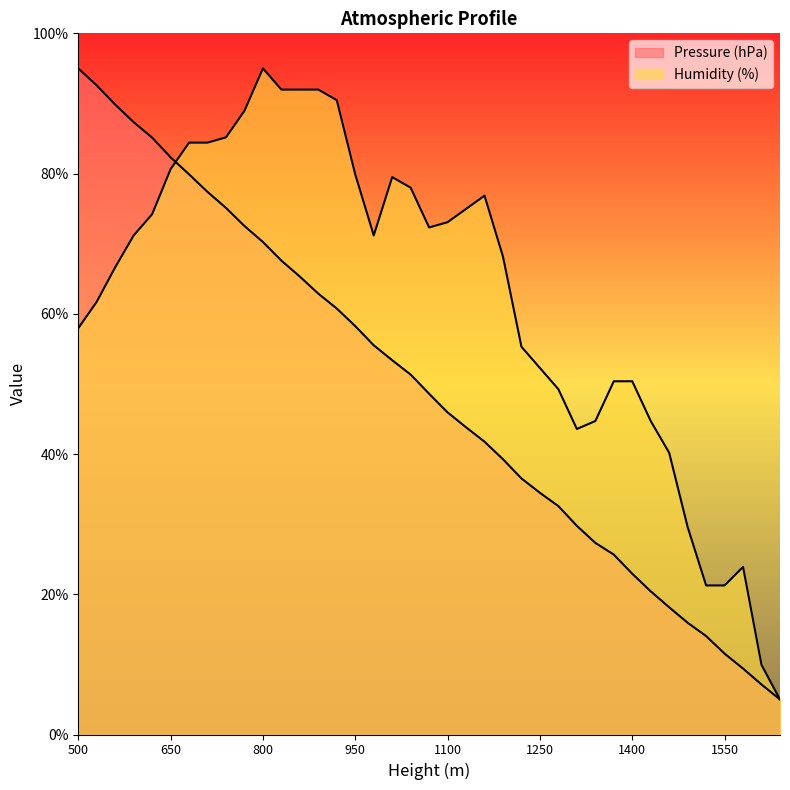

How many lines are shown in the chart?

2